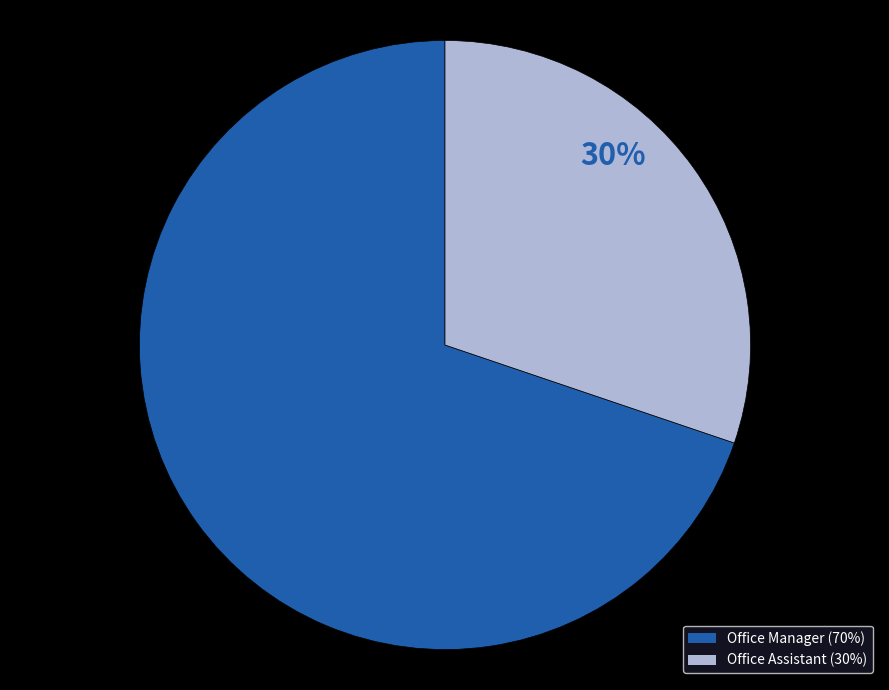

What is the smallest slice in the pie chart?

Office Assistant